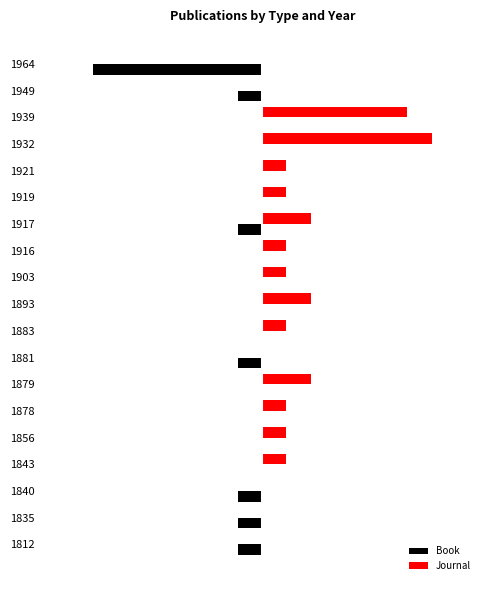

What are all the series names shown in the legend?

Book, Journal